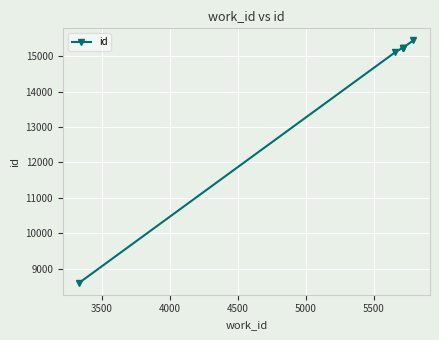

What is the sum of all values?

84902